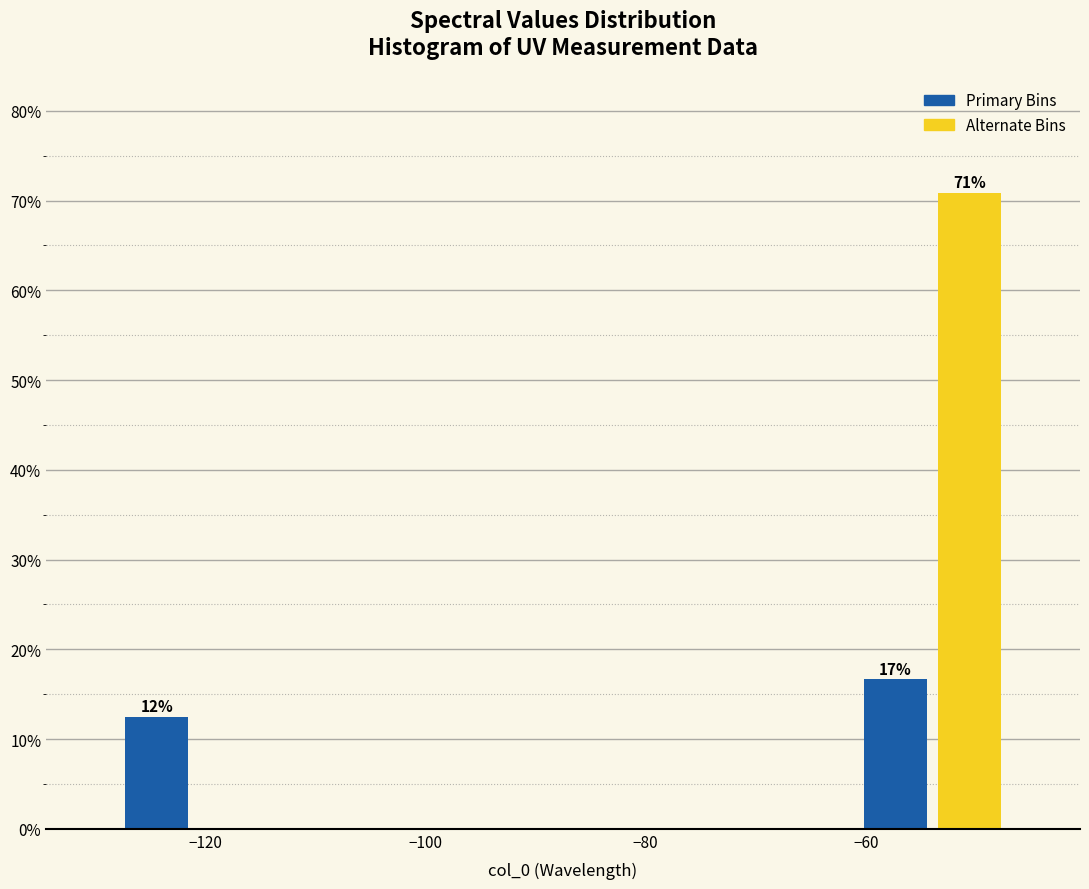

Read against the x-axis, roughly where is the centre of the tallest bar?

-50